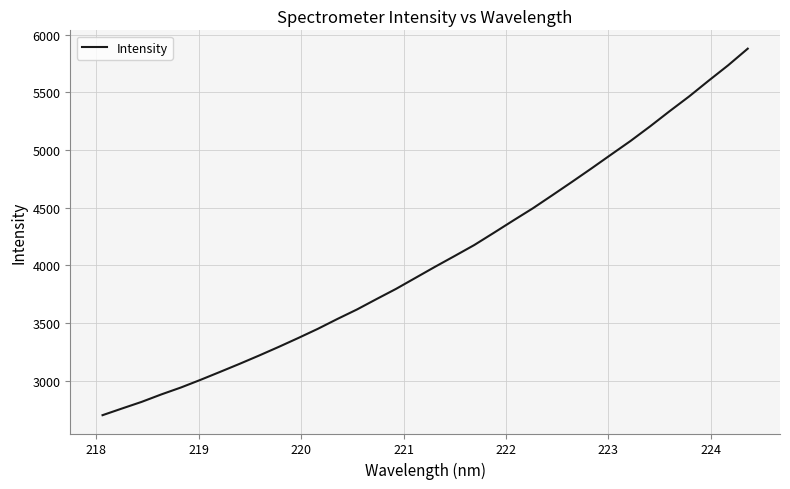

How many lines are shown in the chart?

1